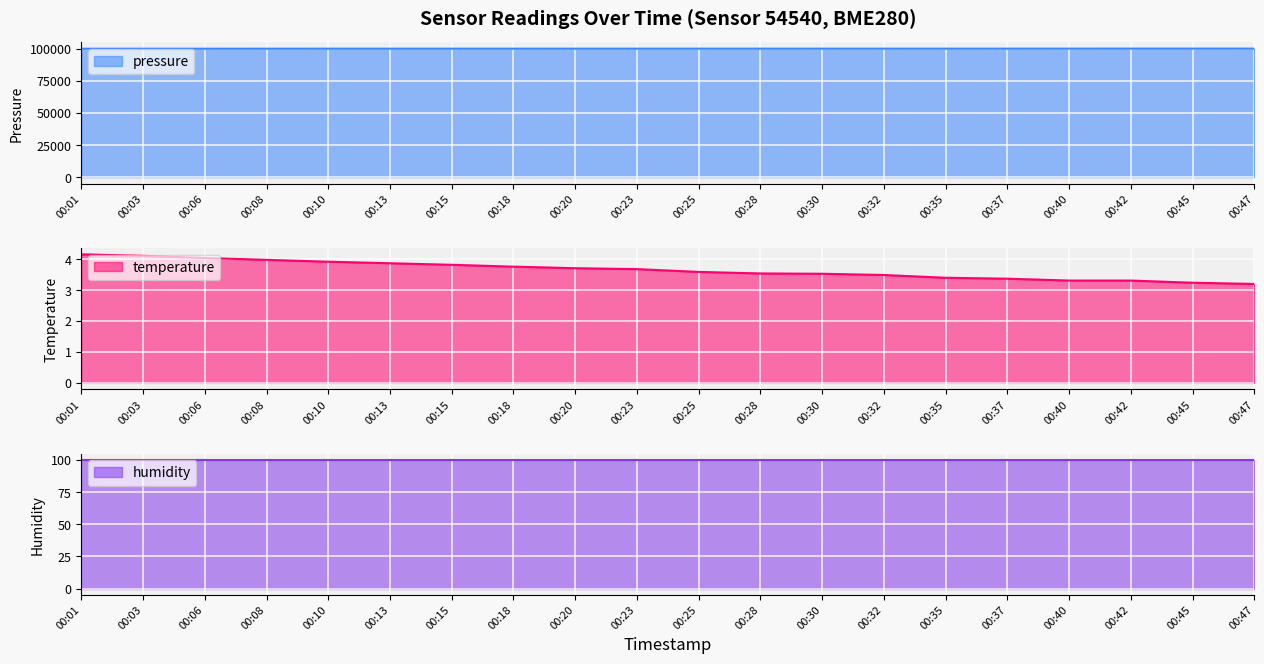

The value of pressure at 00:13 is 100072.1. True or false?

True